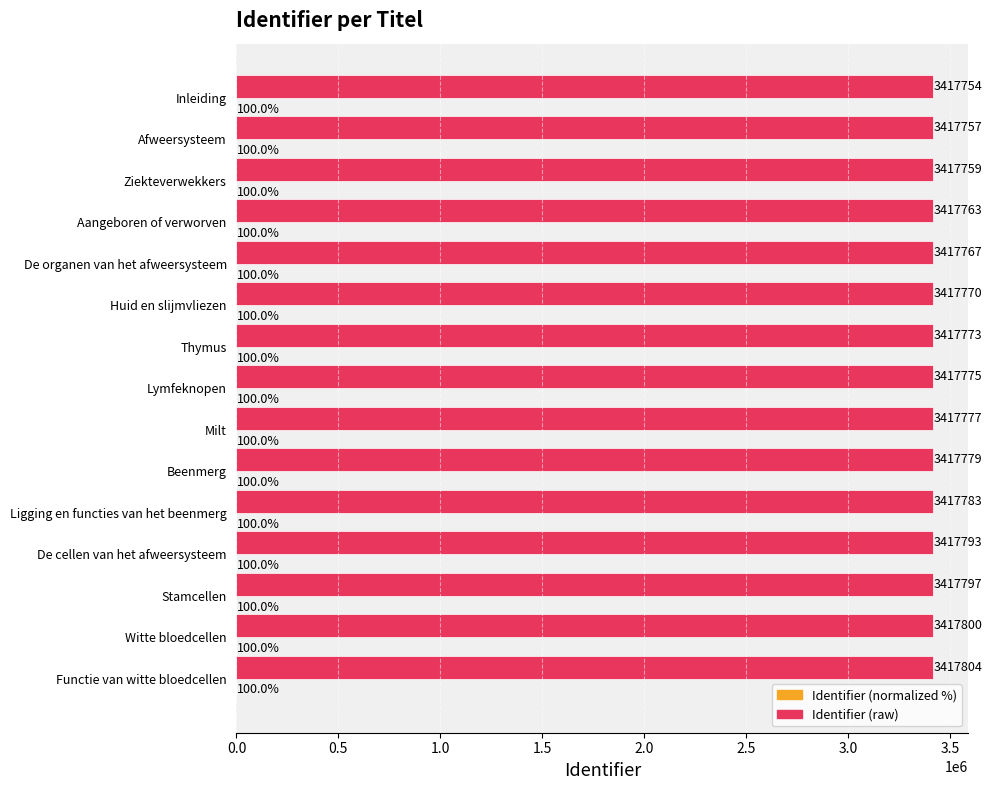

What is the maximum value shown in the chart?

3417804.0